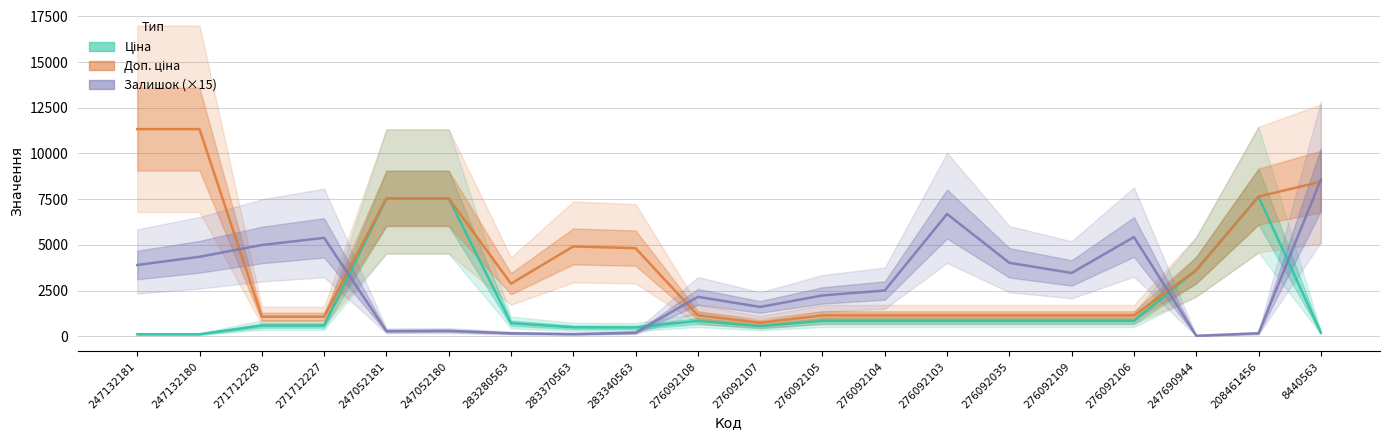

Reading left to right, list all the values displayed in this chart.

Ціна: 247132181=113.3	247132180=113.3	271712228=586.0	271712227=586.0	247052181=7545.9	247052180=7545.9	283280563=719.6	283370563=491.7	283340563=482.1	276092108=842.8	276092107=547.8	276092105=842.8	276092104=842.8	276092103=842.8	276092035=842.8	276092109=842.8	276092106=842.8	247690944=3622.2	208461456=7641.9	8440563=201.3
Доп. ціна: 247132181=11334.0	247132180=11334.0	271712228=1074.5	271712227=1074.5	247052181=7545.9	247052180=7545.9	283280563=2878.5	283370563=4917.4	283340563=4821.4	276092108=1142.1	276092107=742.0	276092105=1142.1	276092104=1142.1	276092103=1142.1	276092035=1142.1	276092109=1142.1	276092106=1142.1	247690944=3622.2	208461456=7641.9	8440563=8456.7
Залишок (×15): 247132181=3900.0	247132180=4350.0	271712228=4995.0	271712227=5385.0	247052181=285.0	247052180=300.0	283280563=165.0	283370563=120.0	283340563=195.0	276092108=2160.0	276092107=1605.0	276092105=2235.0	276092104=2505.0	276092103=6690.0	276092035=4020.0	276092109=3465.0	276092106=5430.0	247690944=30.0	208461456=165.0	8440563=8565.0